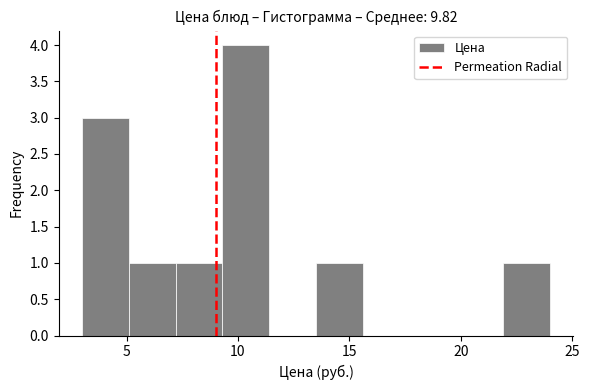

Reading left to right, transcribe this chart: for each bar, give the range it covers on the x-axis and its height. Neither the bar edges nor the heights are printed on the chart, so give them approximately, as read against the axes.

3.0 to 5.1: 3
5.1 to 7.2: 1
7.2 to 9.3: 1
9.3 to 11.4: 4
11.4 to 13.5: 0
13.5 to 15.6: 1
15.6 to 17.7: 0
17.7 to 19.8: 0
19.8 to 21.9: 0
21.9 to 24.0: 1